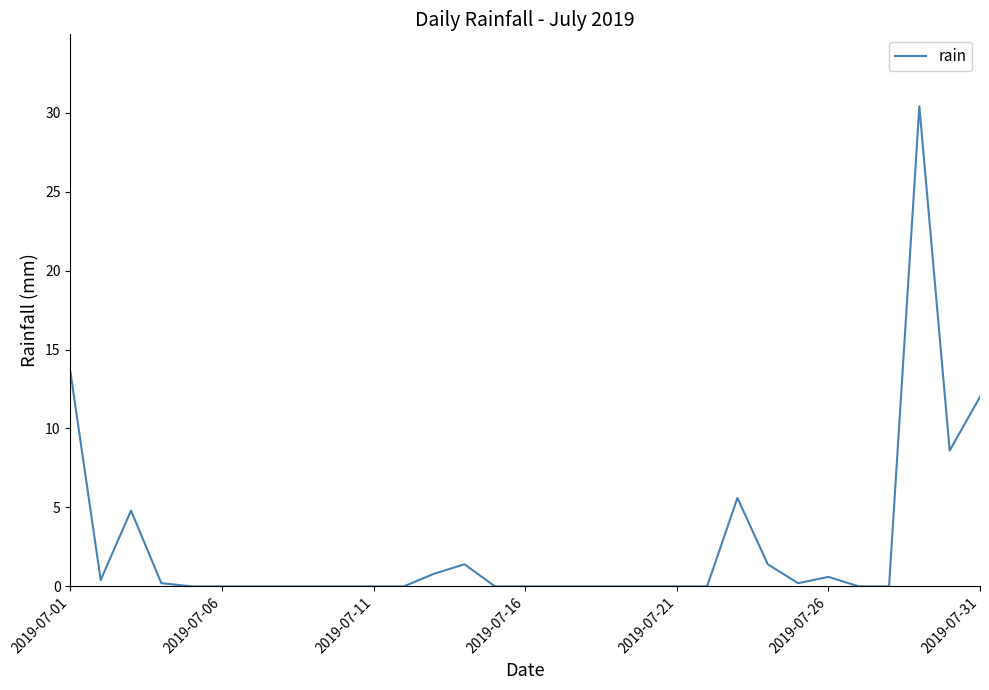

Is this an area chart (filled region under the line)?

No